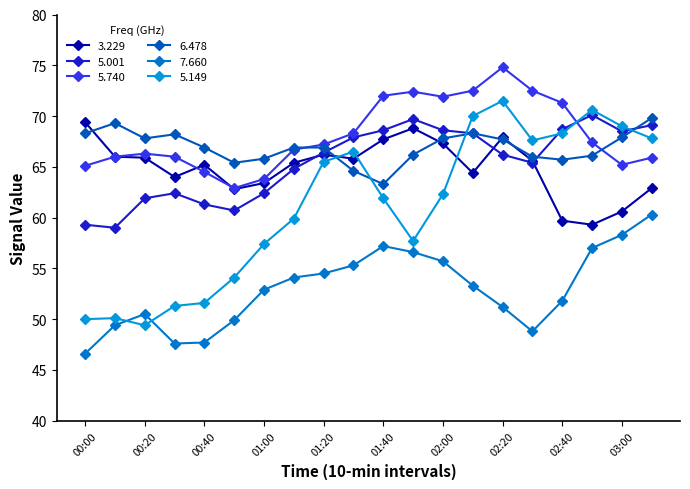

How many data points does each series have?

20